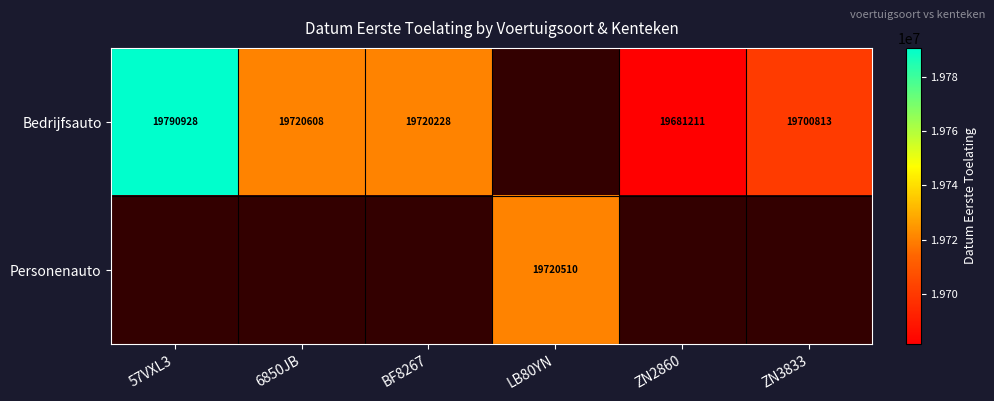

Is it true that Personenauto equals 19720510 at LB80YN?

True